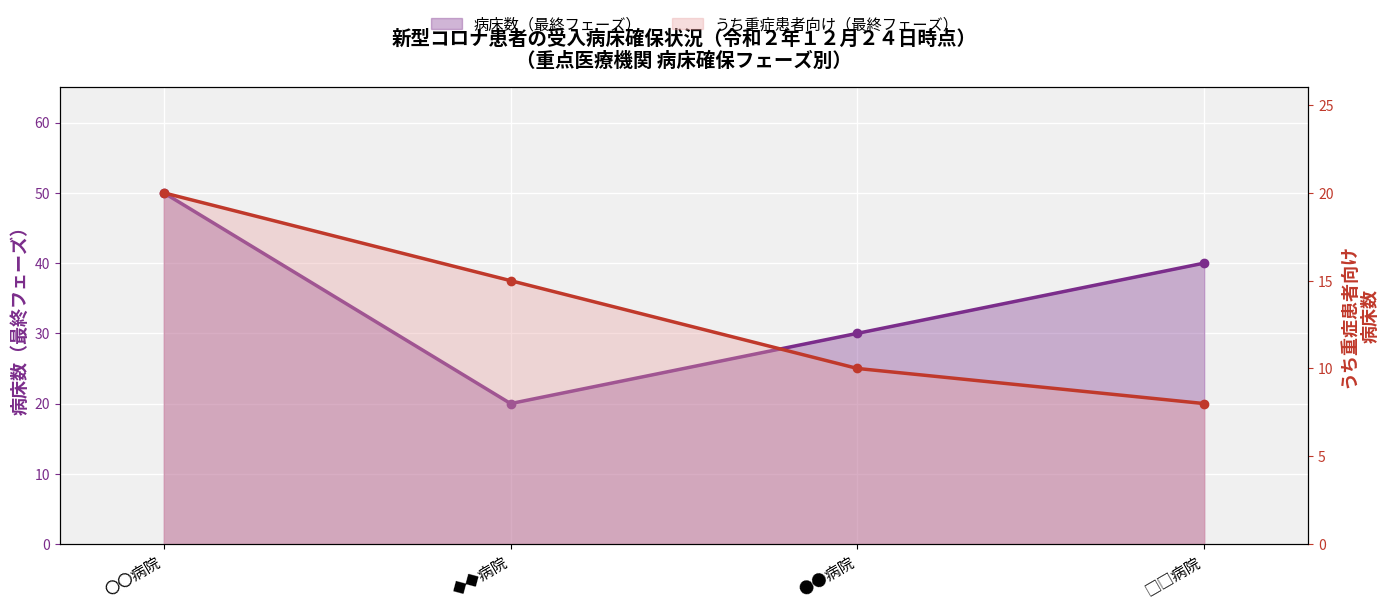

What is the label of the 4th point from the right?

〇〇病院